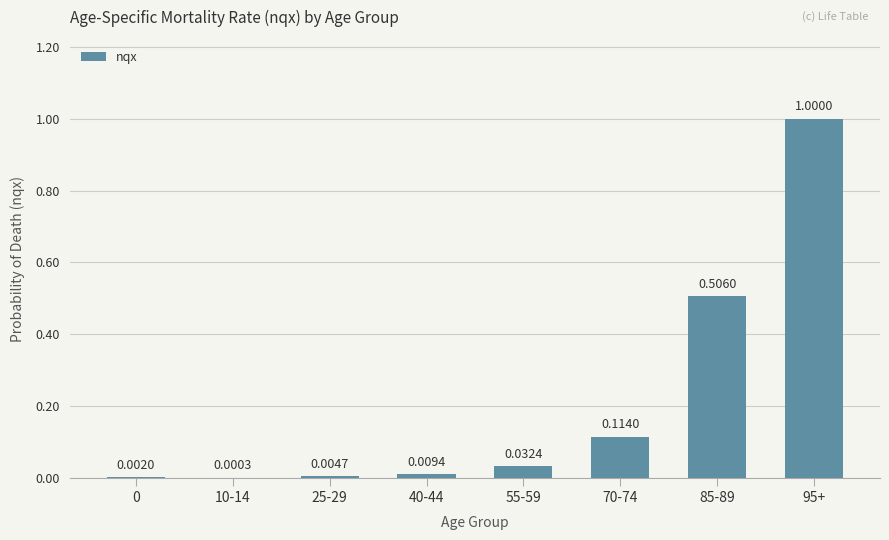

Between 55-59 and 10-14, which is larger?

55-59